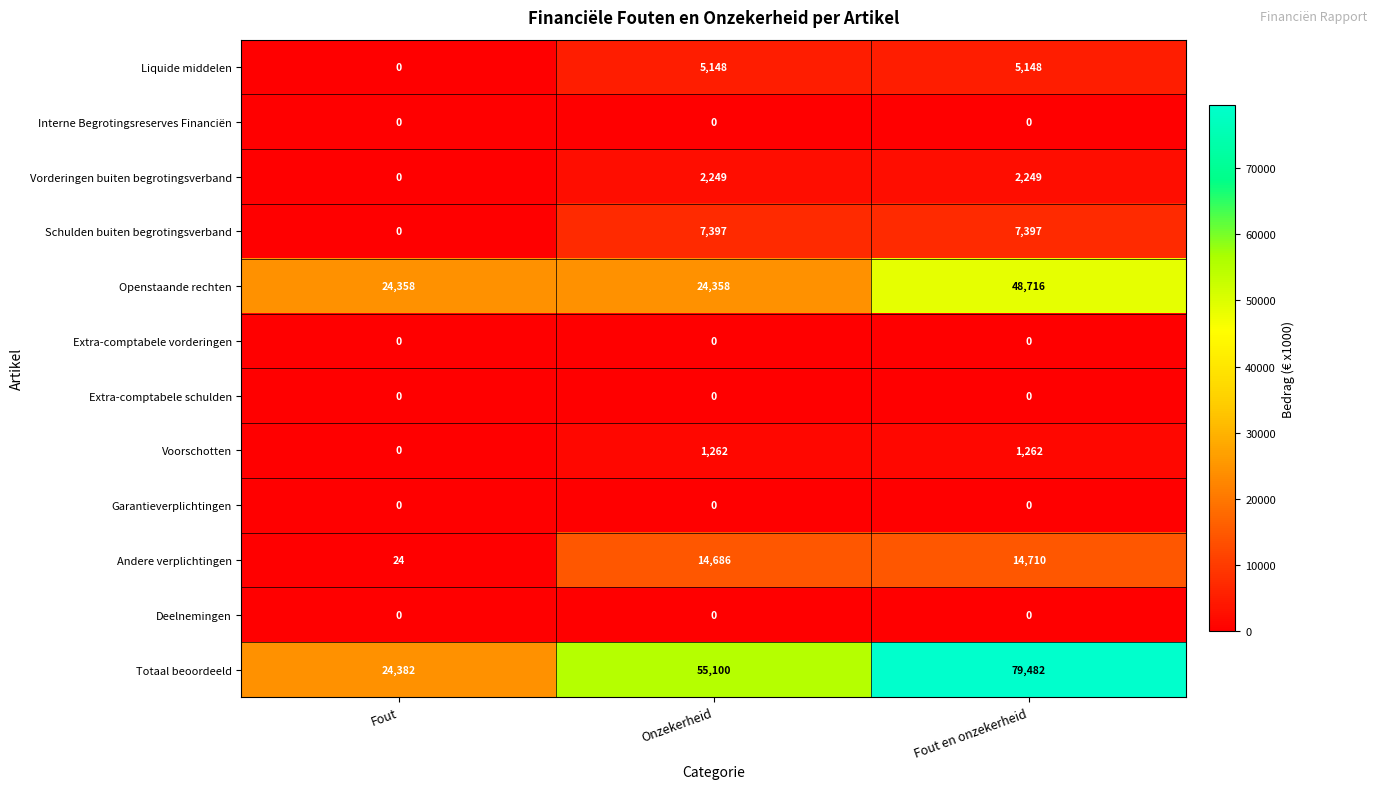

At which label does Andere verplichtingen reach its peak?

Fout en onzekerheid